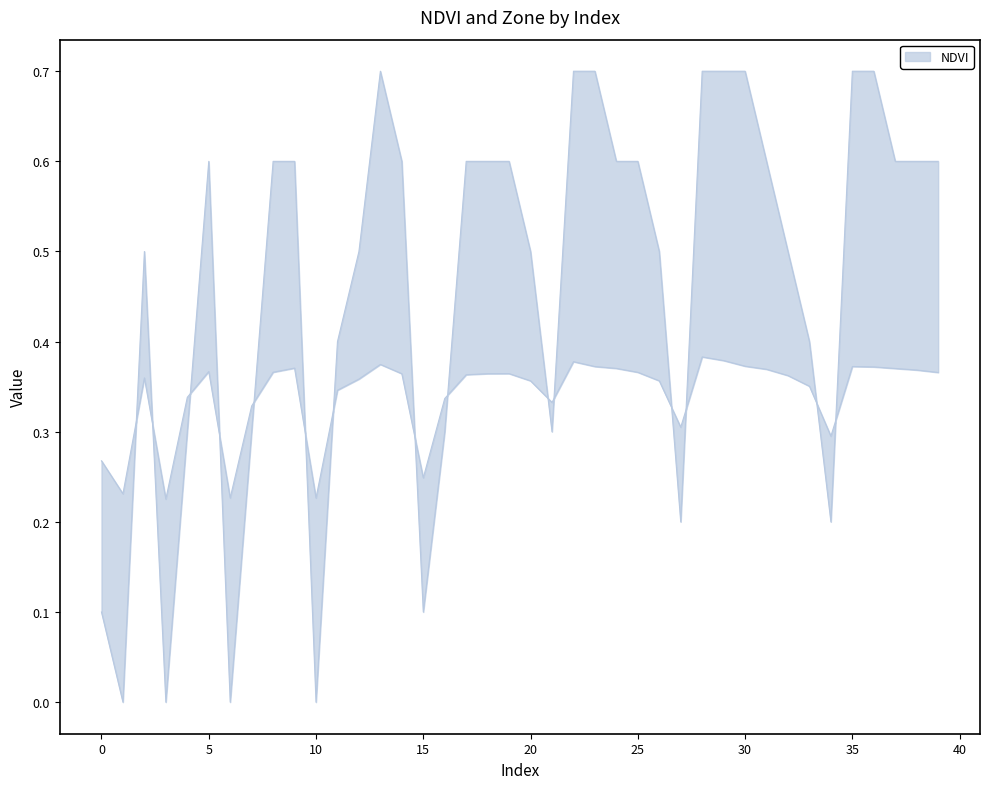

What is the value of the NDVI point at the 26th from the left?

0.4